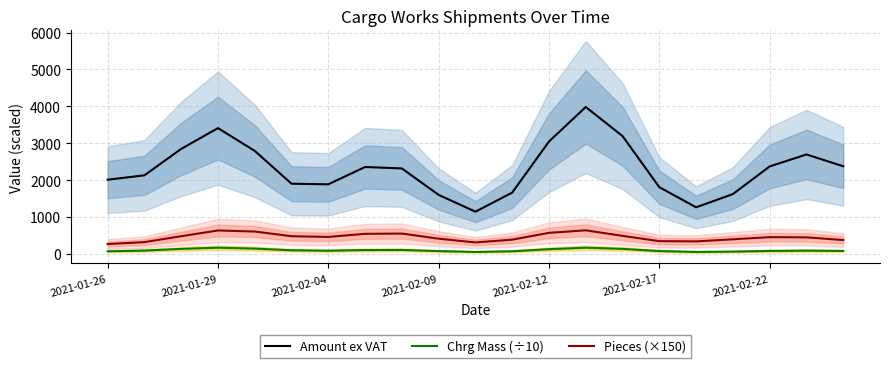

How many data points in Amount ex VAT are less than 2314?

10